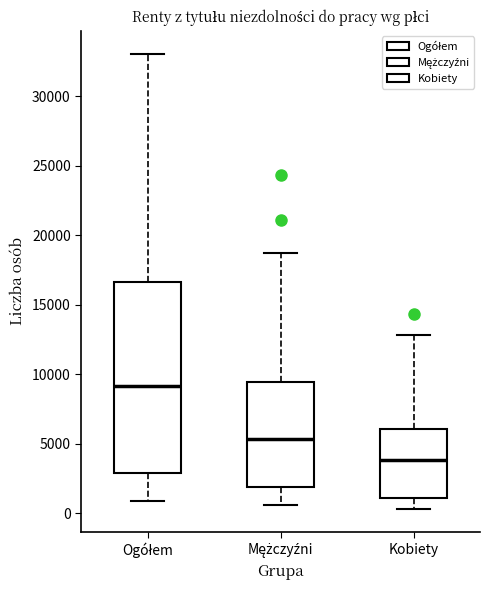

Comparing the boxes themselves (not the whiskers), which one is the tallest?

Ogółem